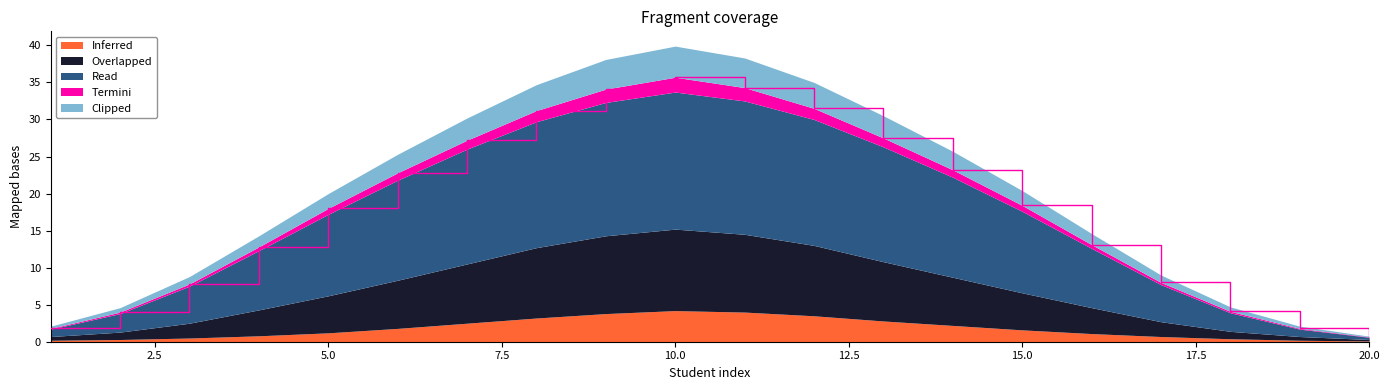

What is the approximate value of Overlapped at 16?

3.5